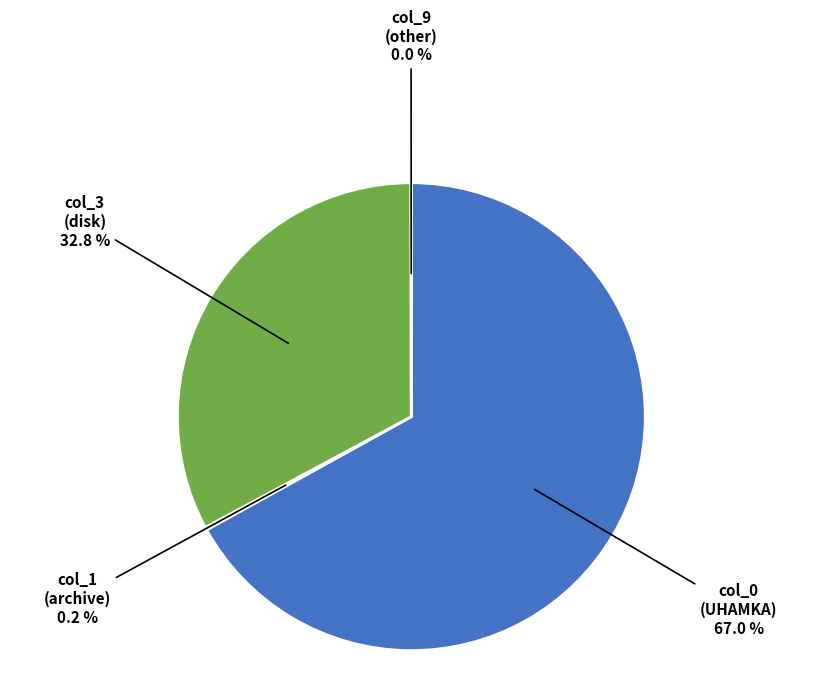

Is there any slice that represents more than half of the pie?

Yes